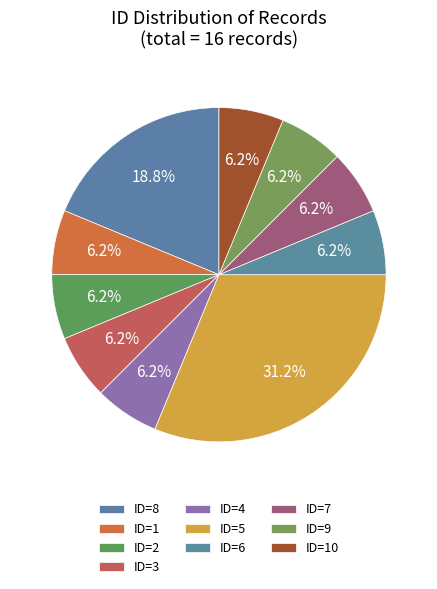

How many segments does this pie chart have?

10